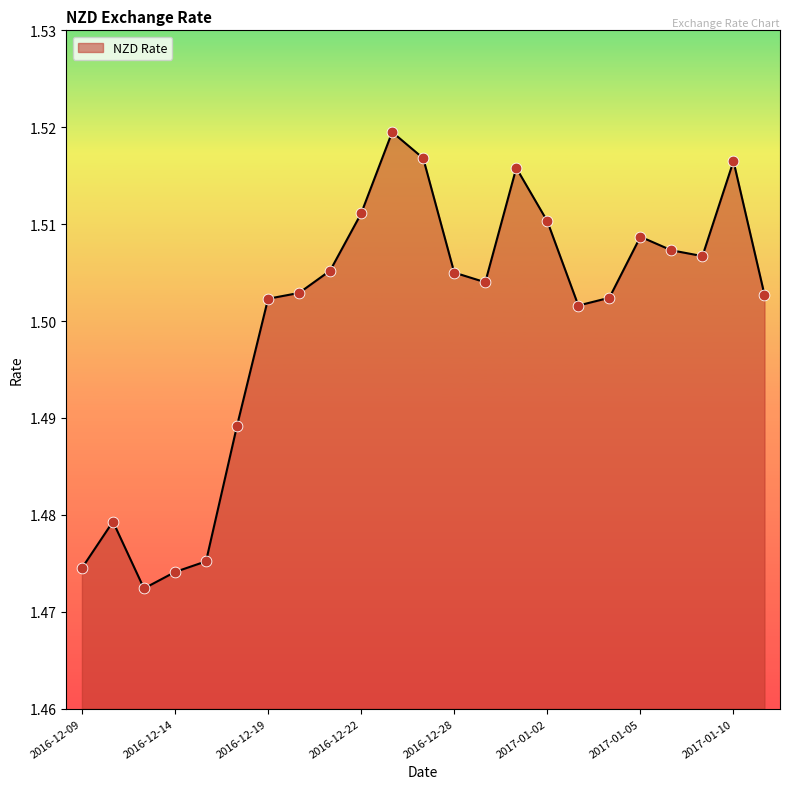

How many lines are shown in the chart?

1